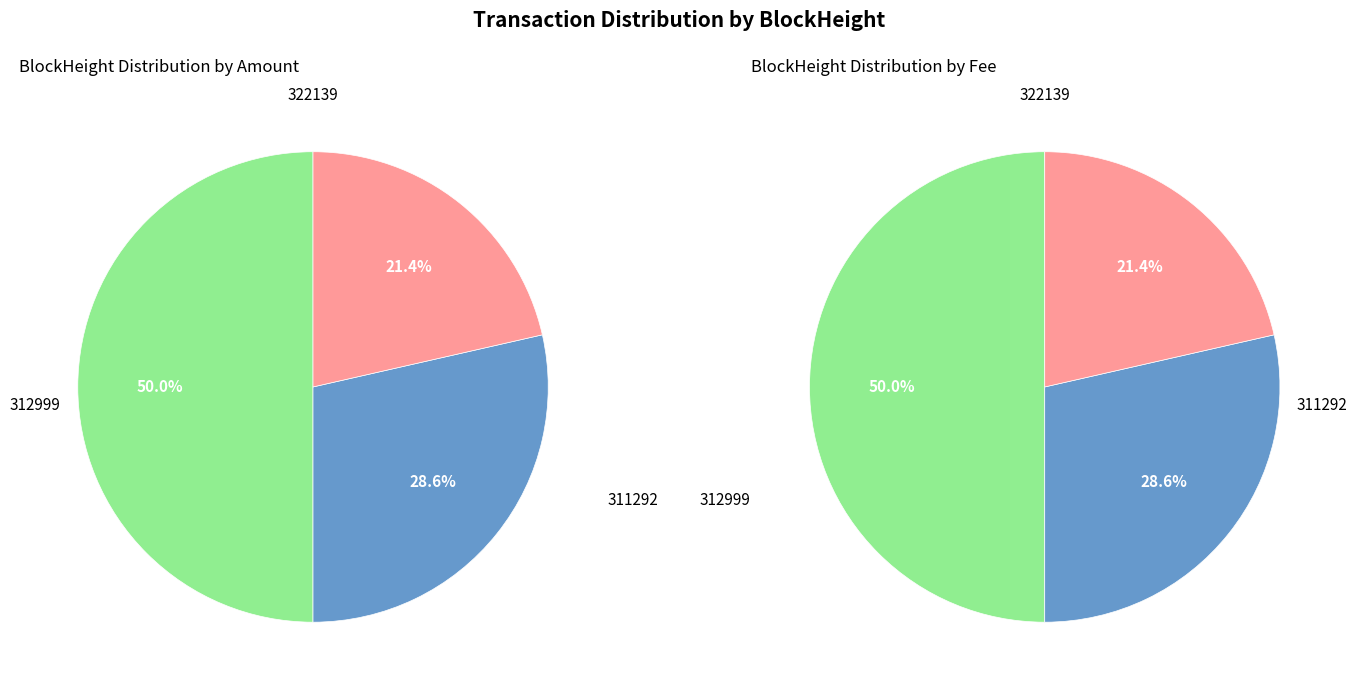

To the nearest percent, what is the difference between the largest and smallest slice percentages?

29%